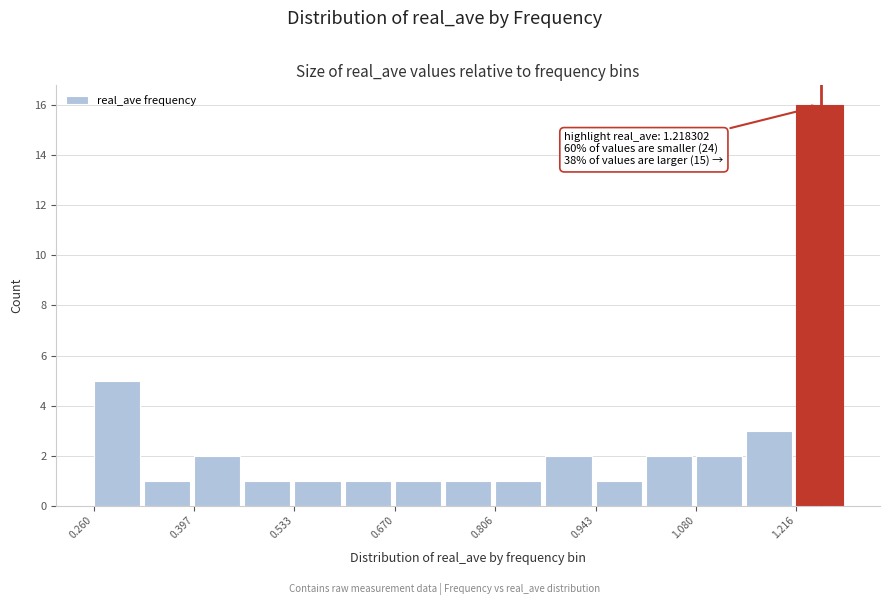

Around what value on the x-axis is the tallest bar? Give the approximate position of its centre, as read against the axis.

1.24